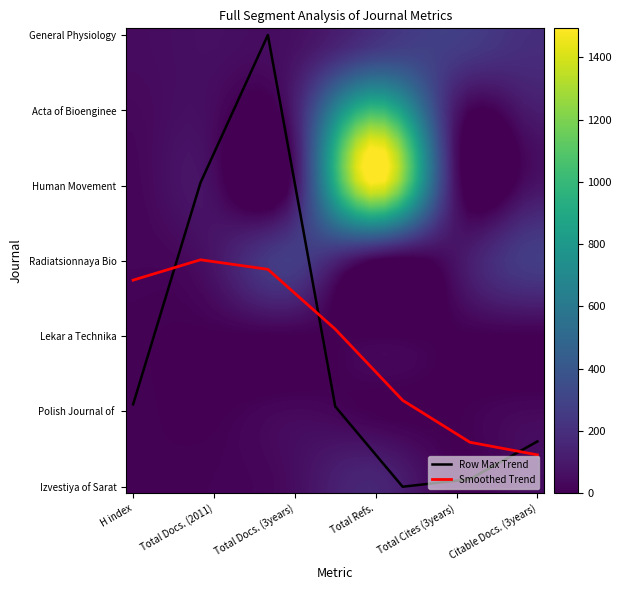

The value of Human Movement at Lekar a Technika is 50. True or false?

True